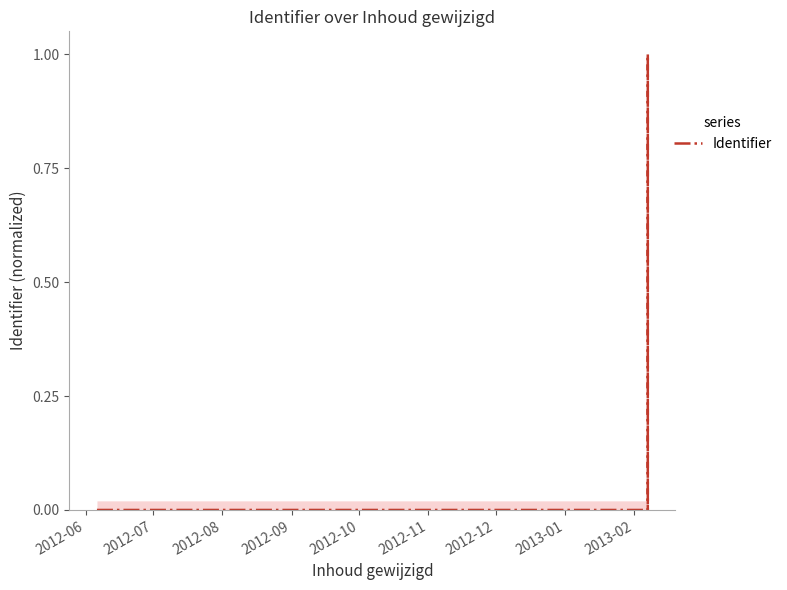

At which category does the chart reach its minimum across all series?

2012-06